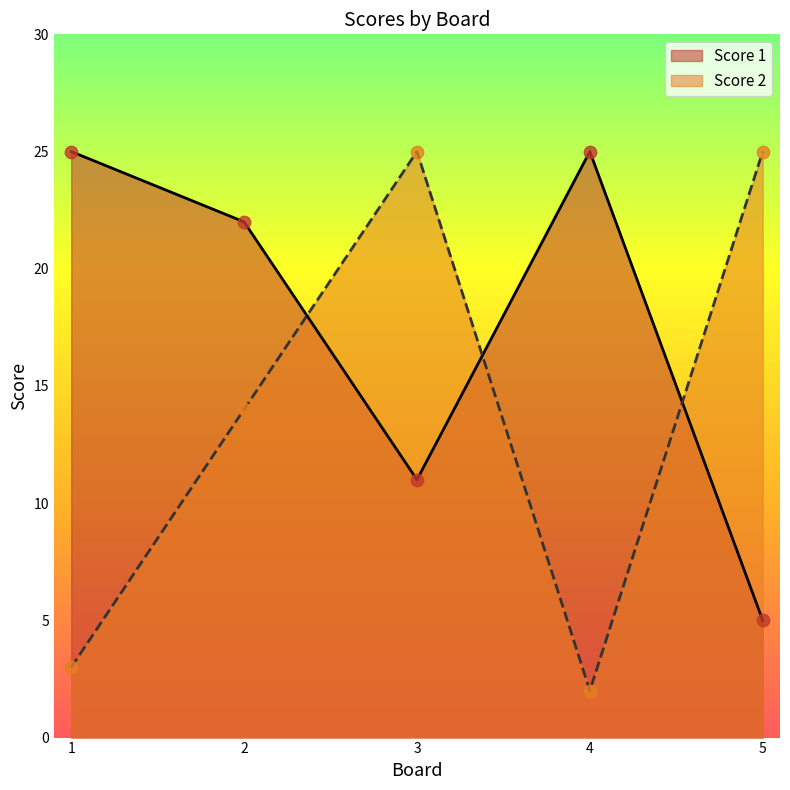

Which series has the largest Y range (max minus min)?

Score 2